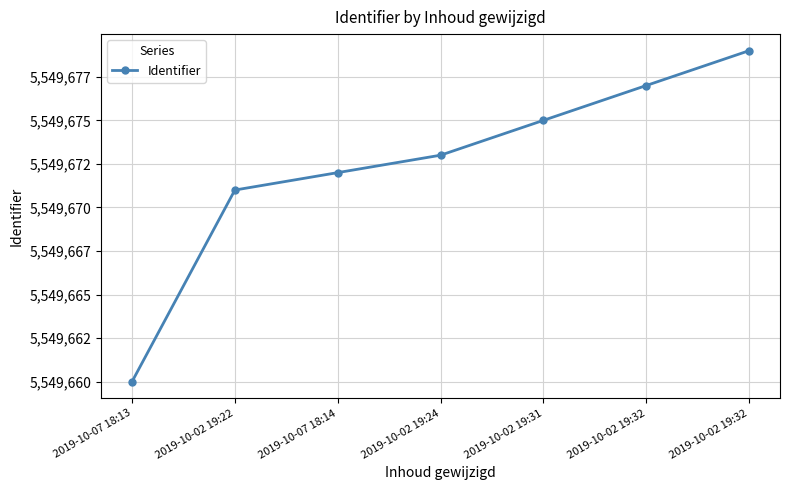

Does the chart have visible grid lines?

Yes